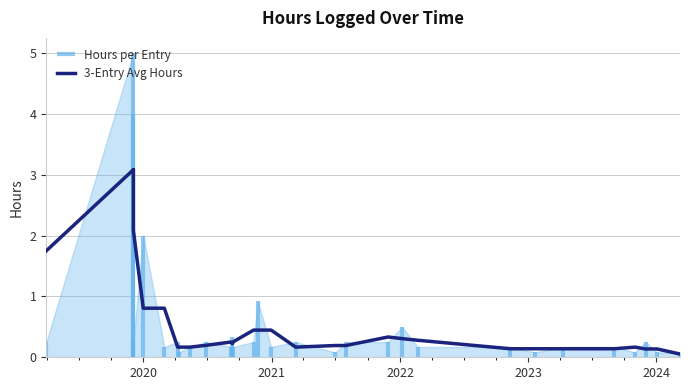

How many lines are shown in the chart?

1